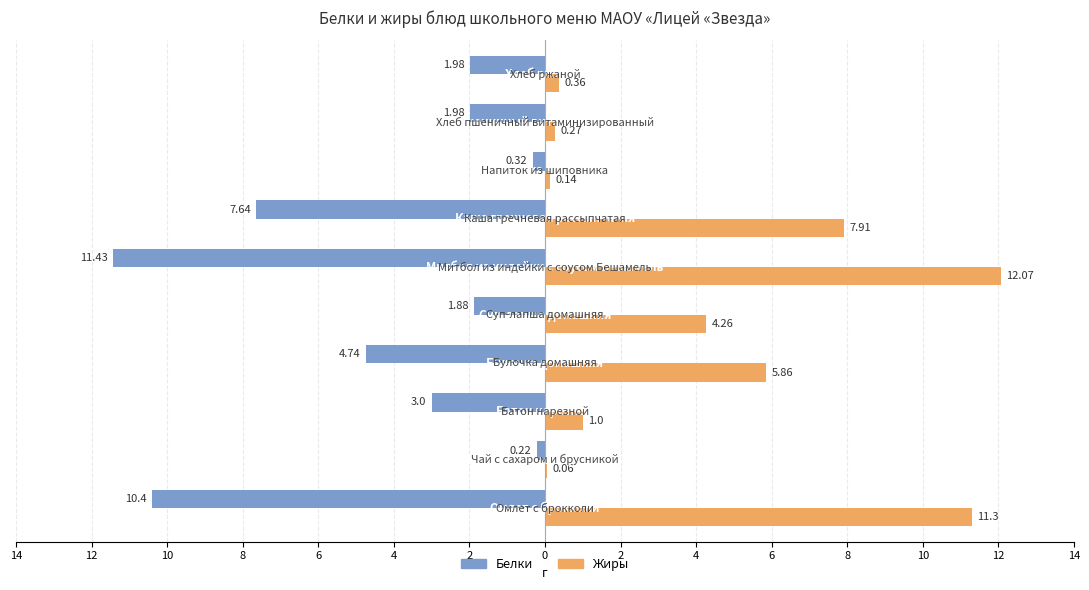

What is the highest value of the Белки series?

-0.2